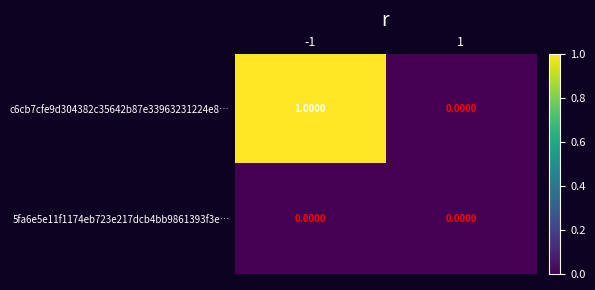

Which series has the largest total across all categories?

c6cb7cfe9d304382c35642b87e33963231224e8…